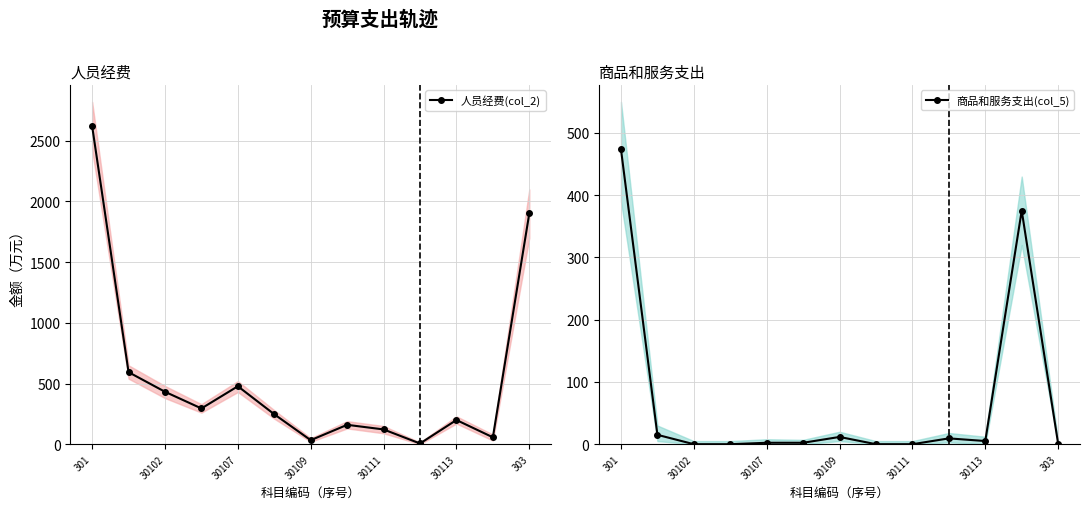

True or false: 商品和服务支出(col_5) has more than 0 interior local peaks.

True